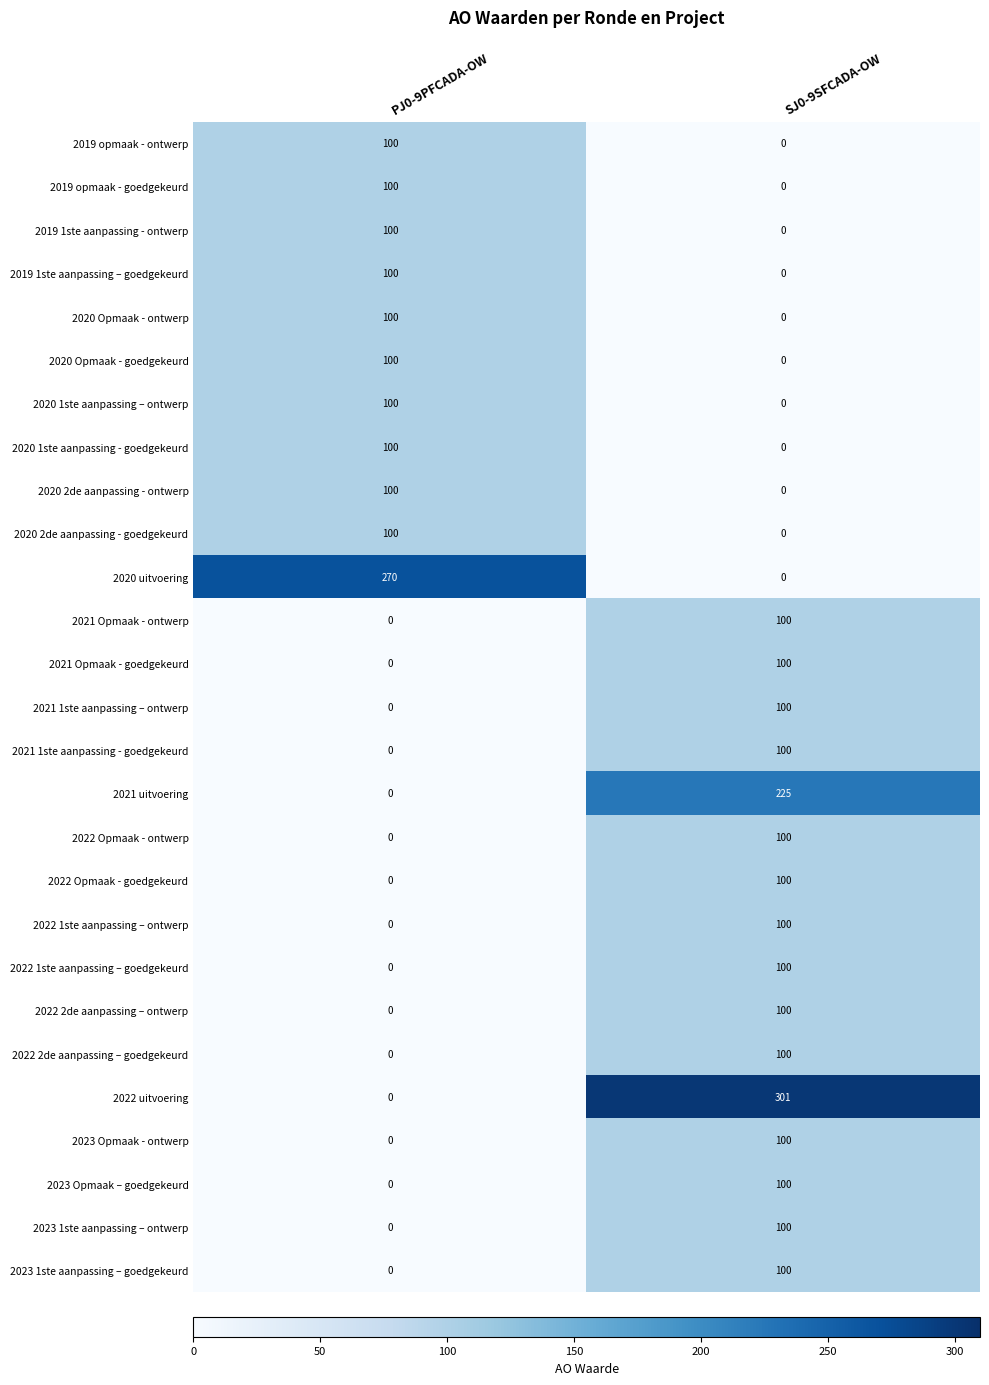

What is the difference between the highest and lowest values at PJ0-9PFCADA-OW?

270